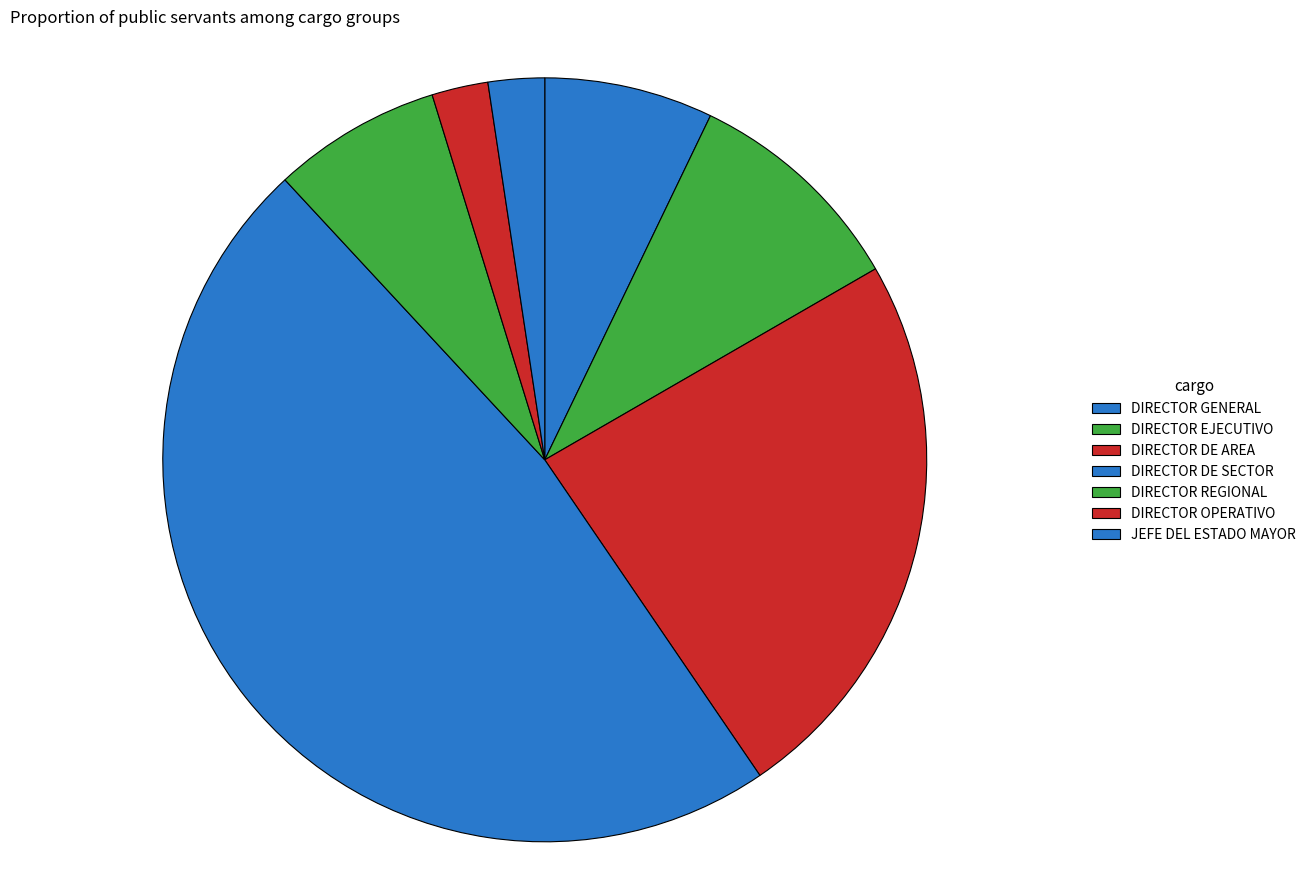

Which slice is the largest?

DIRECTOR DE SECTOR